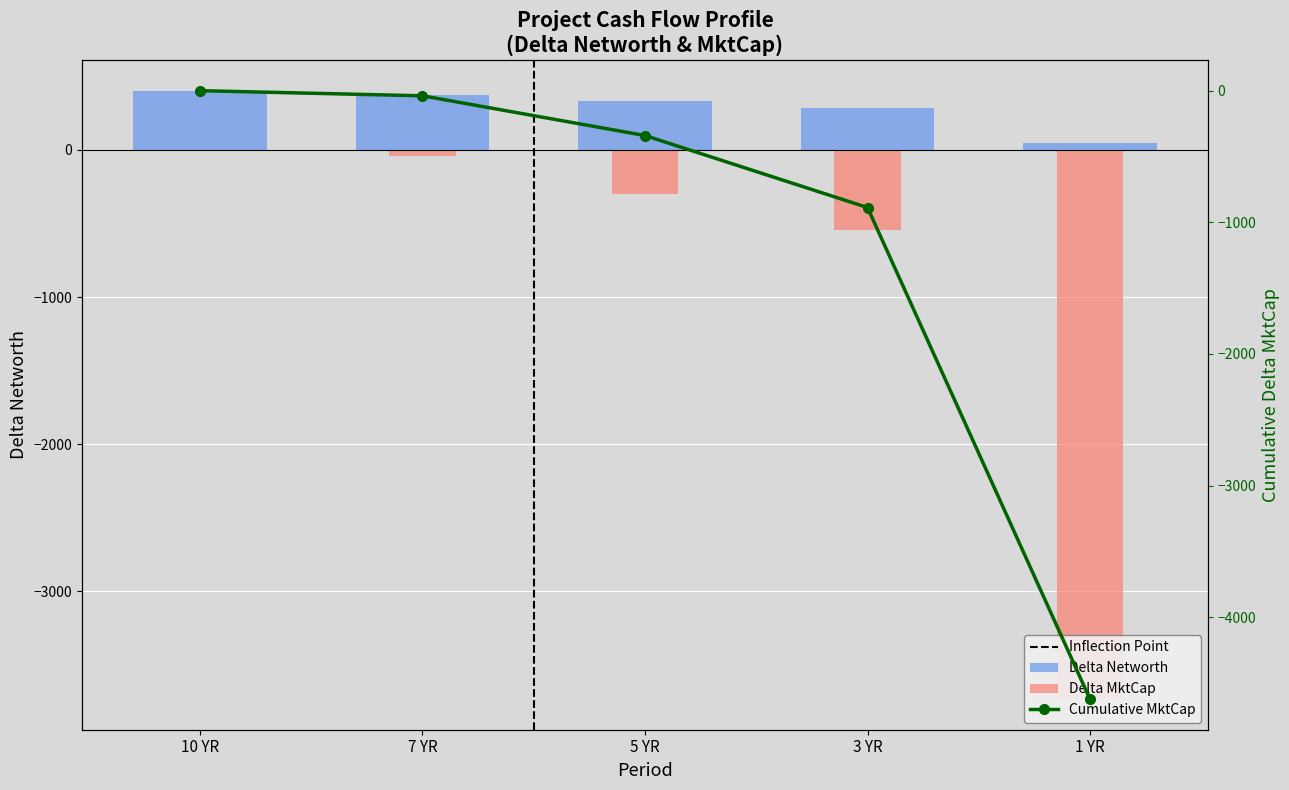

Reading left to right, list all the values displayed in this chart.

Delta Networth: 403.0	374.9	332.0	283.1	46.6
Delta MktCap: 0.0	-39.0	-301.6	-546.9	-3735.0